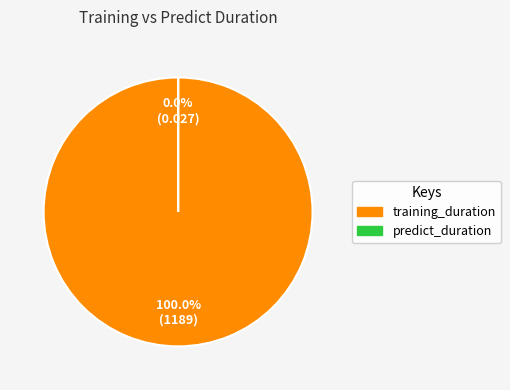

To the nearest percent, what portion does training_duration represent?

100%